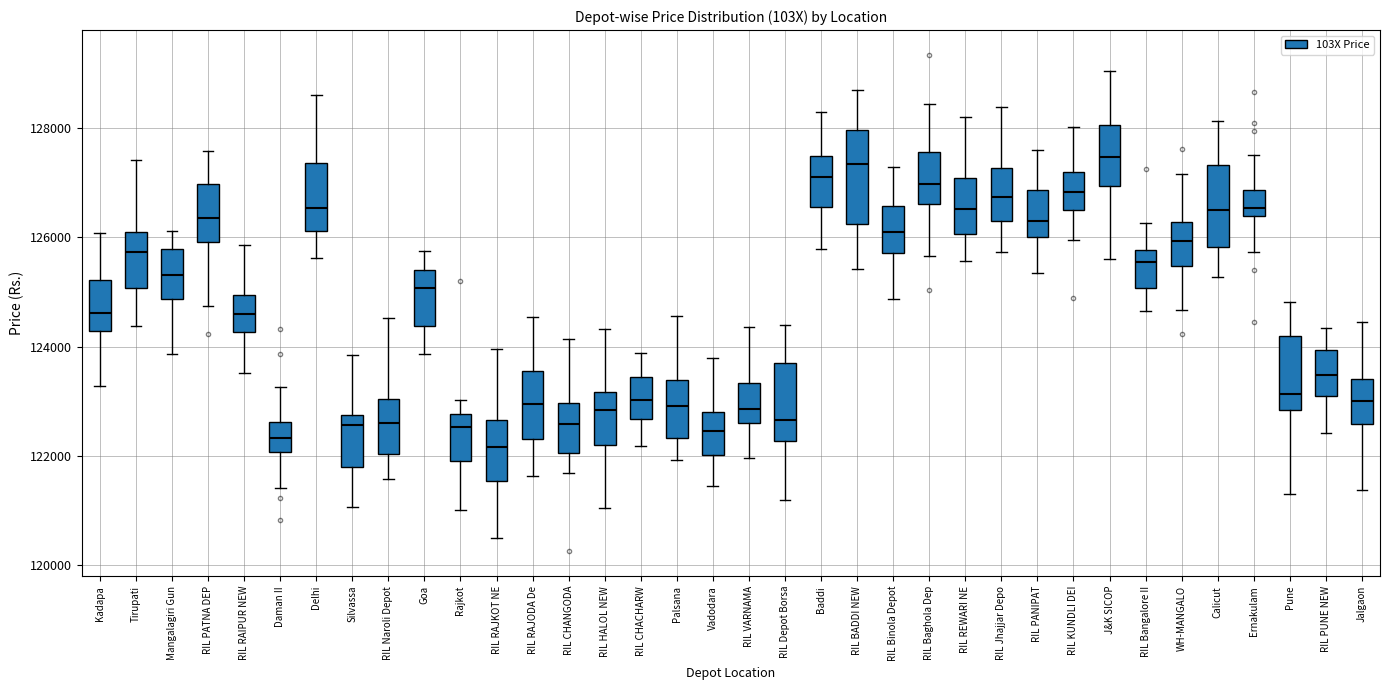

Reading left to right, read every box against the y-axis: the position of its median line, the range the box covers, and the ends of its whiskers. The values are not printed on the chart, so give them approximately, as read against the axis.

Kadapa: median 124600, box 124200 to 125200, whiskers 123200 to 126000
Tirupati: median 125800, box 125000 to 126000, whiskers 124400 to 127400
Mangalagiri Gun: median 125400, box 124800 to 125800, whiskers 123800 to 126200
RIL PATNA DEP: median 126400, box 126000 to 127000, whiskers 124800 to 127600
RIL RAIPUR NEW: median 124600, box 124200 to 125000, whiskers 123600 to 125800
Daman II: median 122400, box 122000 to 122600, whiskers 121400 to 123200
Delhi: median 126600, box 126200 to 127400, whiskers 125600 to 128600
Silvassa: median 122600, box 121800 to 122800, whiskers 121000 to 123800
RIL Naroli Depot: median 122600, box 122000 to 123000, whiskers 121600 to 124600
Goa: median 125000, box 124400 to 125400, whiskers 123800 to 125800
Rajkot: median 122600, box 122000 to 122800, whiskers 121000 to 123000
RIL RAJKOT NE: median 122200, box 121600 to 122600, whiskers 120400 to 124000
RIL RAJODA De: median 123000, box 122400 to 123600, whiskers 121600 to 124600
RIL CHANGODA: median 122600, box 122000 to 123000, whiskers 121600 to 124200
RIL HALOL NEW: median 122800, box 122200 to 123200, whiskers 121000 to 124400
RIL CHACHARW: median 123000, box 122600 to 123400, whiskers 122200 to 123800
Palsana: median 123000, box 122400 to 123400, whiskers 122000 to 124600
Vadodara: median 122400, box 122000 to 122800, whiskers 121400 to 123800
RIL VARNAMA: median 122800, box 122600 to 123400, whiskers 122000 to 124400
RIL Depot Borsa: median 122600, box 122200 to 123600, whiskers 121200 to 124400
Baddi: median 127200, box 126600 to 127400, whiskers 125800 to 128400
RIL BADDI NEW: median 127400, box 126200 to 128000, whiskers 125400 to 128800
RIL Binola Depot: median 126200, box 125800 to 126600, whiskers 124800 to 127200
RIL Baghola Dep: median 127000, box 126600 to 127600, whiskers 125600 to 128400
RIL REWARI NE: median 126600, box 126000 to 127000, whiskers 125600 to 128200
RIL Jhajjar Depo: median 126800, box 126400 to 127200, whiskers 125800 to 128400
RIL PANIPAT: median 126200, box 126000 to 126800, whiskers 125400 to 127600
RIL KUNDLI DEI: median 126800, box 126600 to 127200, whiskers 126000 to 128000
J&K SICOP: median 127400, box 127000 to 128000, whiskers 125600 to 129000
RIL Bangalore II: median 125600, box 125000 to 125800, whiskers 124600 to 126200
WH-MANGALO: median 126000, box 125400 to 126200, whiskers 124600 to 127200
Calicut: median 126600, box 125800 to 127400, whiskers 125200 to 128200
Ernakulam: median 126600, box 126400 to 126800, whiskers 125800 to 127600
Pune: median 123200, box 122800 to 124200, whiskers 121200 to 124800
RIL PUNE NEW: median 123400, box 123000 to 124000, whiskers 122400 to 124400
Jalgaon: median 123000, box 122600 to 123400, whiskers 121400 to 124400